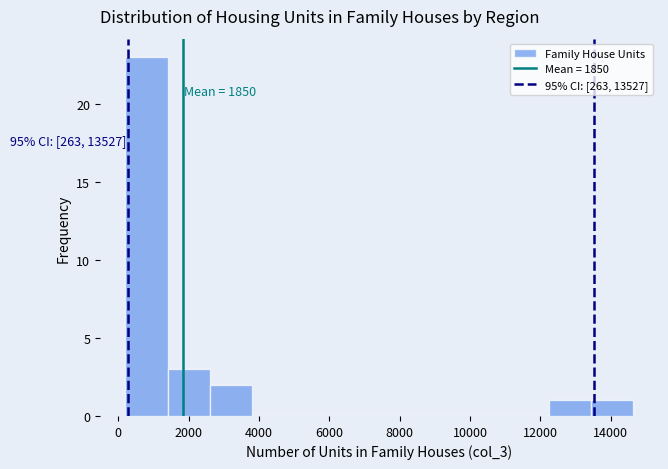

Over which range of the x-axis is the bar tallest?

200 to 1400